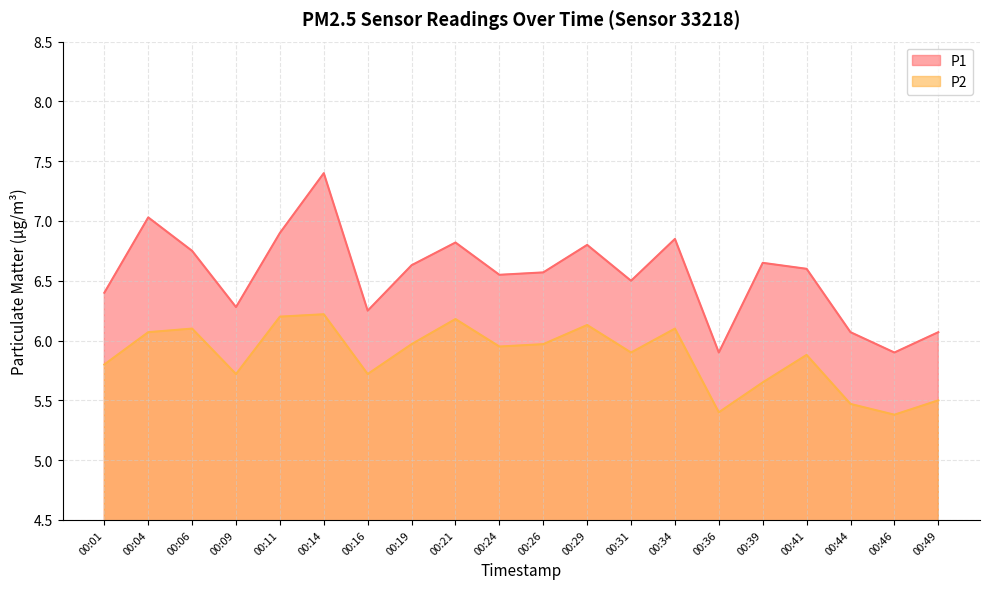

How many series are shown in this chart?

2